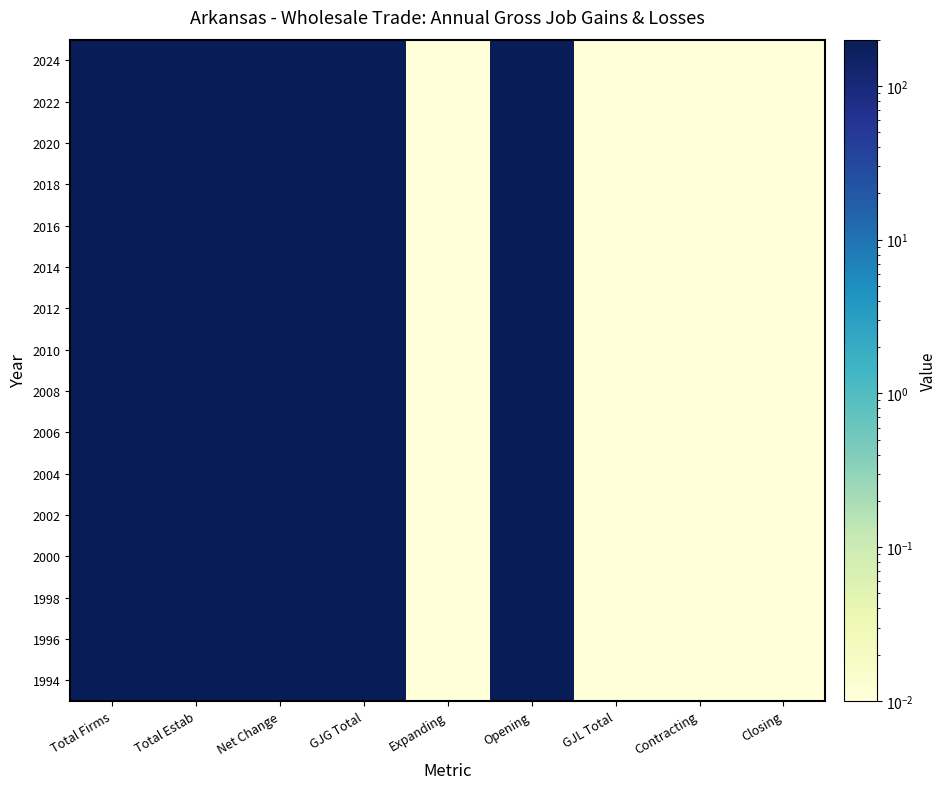

Reading left to right, list all the values displayed in this chart.

1994: Total Firms=200.0	Total Estab=200.0	Net Change=200.0	GJG Total=200.0	Expanding=0.0	Opening=200.0	GJL Total=0.0	Contracting=0.0	Closing=0.0
1996: Total Firms=200.0	Total Estab=200.0	Net Change=200.0	GJG Total=200.0	Expanding=0.0	Opening=200.0	GJL Total=0.0	Contracting=0.0	Closing=0.0
1998: Total Firms=200.0	Total Estab=200.0	Net Change=200.0	GJG Total=200.0	Expanding=0.0	Opening=200.0	GJL Total=0.0	Contracting=0.0	Closing=0.0
2000: Total Firms=200.0	Total Estab=200.0	Net Change=200.0	GJG Total=200.0	Expanding=0.0	Opening=200.0	GJL Total=0.0	Contracting=0.0	Closing=0.0
2002: Total Firms=200.0	Total Estab=200.0	Net Change=200.0	GJG Total=200.0	Expanding=0.0	Opening=200.0	GJL Total=0.0	Contracting=0.0	Closing=0.0
2004: Total Firms=200.0	Total Estab=200.0	Net Change=200.0	GJG Total=200.0	Expanding=0.0	Opening=200.0	GJL Total=0.0	Contracting=0.0	Closing=0.0
2006: Total Firms=200.0	Total Estab=200.0	Net Change=200.0	GJG Total=200.0	Expanding=0.0	Opening=200.0	GJL Total=0.0	Contracting=0.0	Closing=0.0
2008: Total Firms=200.0	Total Estab=200.0	Net Change=200.0	GJG Total=200.0	Expanding=0.0	Opening=200.0	GJL Total=0.0	Contracting=0.0	Closing=0.0
2010: Total Firms=200.0	Total Estab=200.0	Net Change=200.0	GJG Total=200.0	Expanding=0.0	Opening=200.0	GJL Total=0.0	Contracting=0.0	Closing=0.0
2012: Total Firms=200.0	Total Estab=200.0	Net Change=200.0	GJG Total=200.0	Expanding=0.0	Opening=200.0	GJL Total=0.0	Contracting=0.0	Closing=0.0
2014: Total Firms=200.0	Total Estab=200.0	Net Change=200.0	GJG Total=200.0	Expanding=0.0	Opening=200.0	GJL Total=0.0	Contracting=0.0	Closing=0.0
2016: Total Firms=200.0	Total Estab=200.0	Net Change=200.0	GJG Total=200.0	Expanding=0.0	Opening=200.0	GJL Total=0.0	Contracting=0.0	Closing=0.0
2018: Total Firms=200.0	Total Estab=200.0	Net Change=200.0	GJG Total=200.0	Expanding=0.0	Opening=200.0	GJL Total=0.0	Contracting=0.0	Closing=0.0
2020: Total Firms=200.0	Total Estab=200.0	Net Change=200.0	GJG Total=200.0	Expanding=0.0	Opening=200.0	GJL Total=0.0	Contracting=0.0	Closing=0.0
2022: Total Firms=200.0	Total Estab=200.0	Net Change=200.0	GJG Total=200.0	Expanding=0.0	Opening=200.0	GJL Total=0.0	Contracting=0.0	Closing=0.0
2024: Total Firms=200.0	Total Estab=200.0	Net Change=200.0	GJG Total=200.0	Expanding=0.0	Opening=200.0	GJL Total=0.0	Contracting=0.0	Closing=0.0